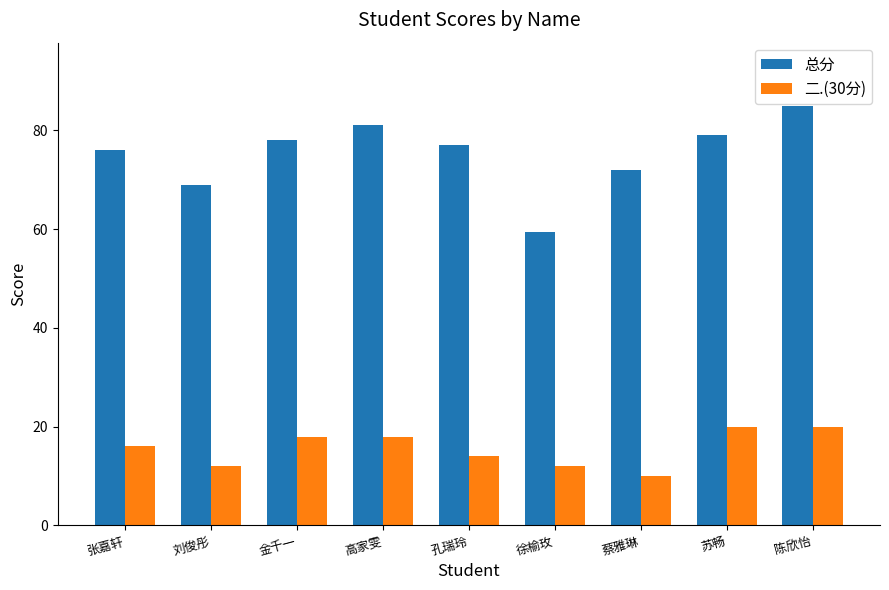

What position from the left is 徐榆玫?

6